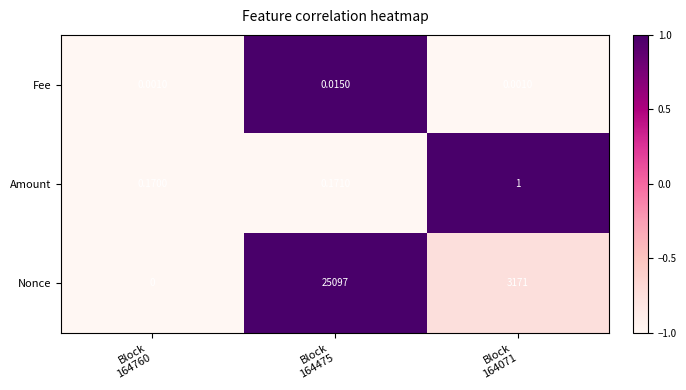

List the series in order of their peak value, lowest first.

Fee, Amount, Nonce